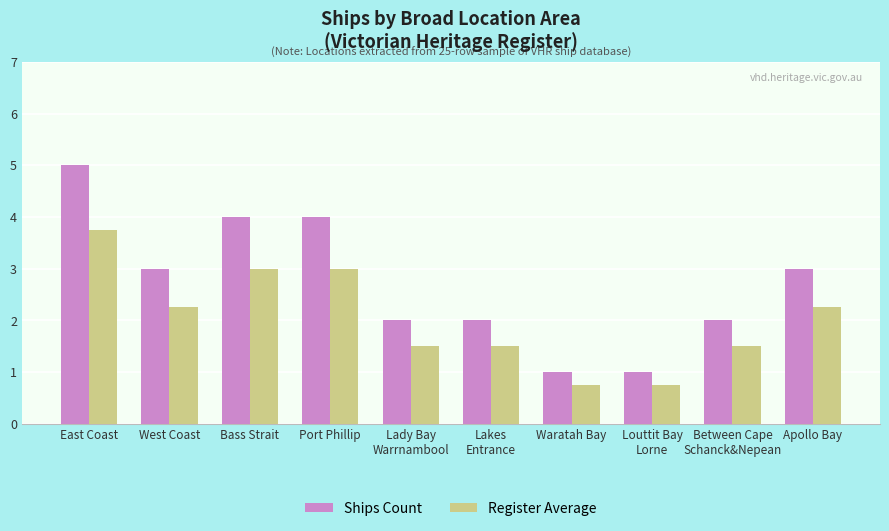

At Lakes
Entrance, list the series in order from largest to smallest.

Ships Count, Register Average